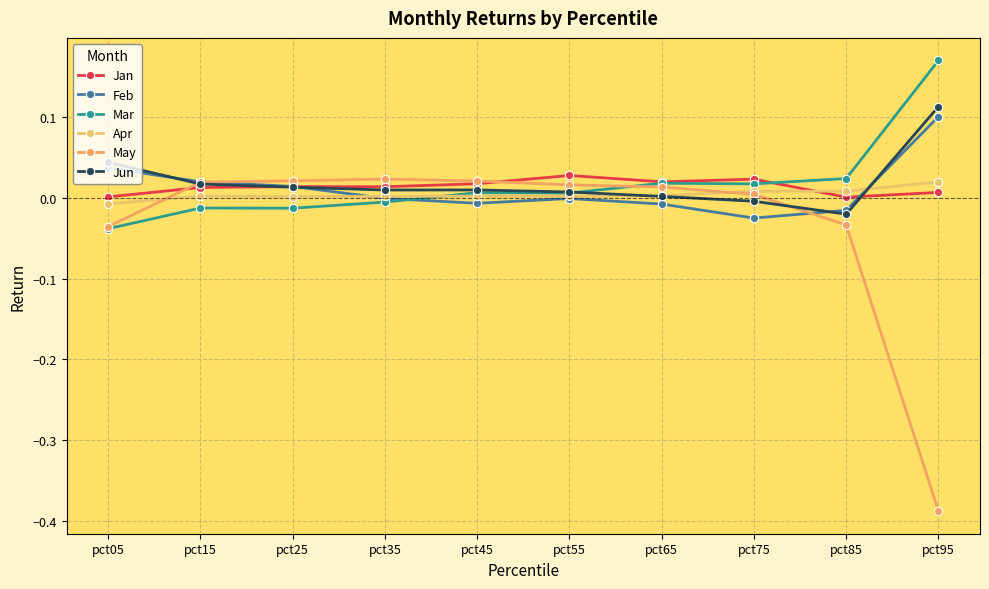

What are all the series names shown in the legend?

Jan, Feb, Mar, Apr, May, Jun